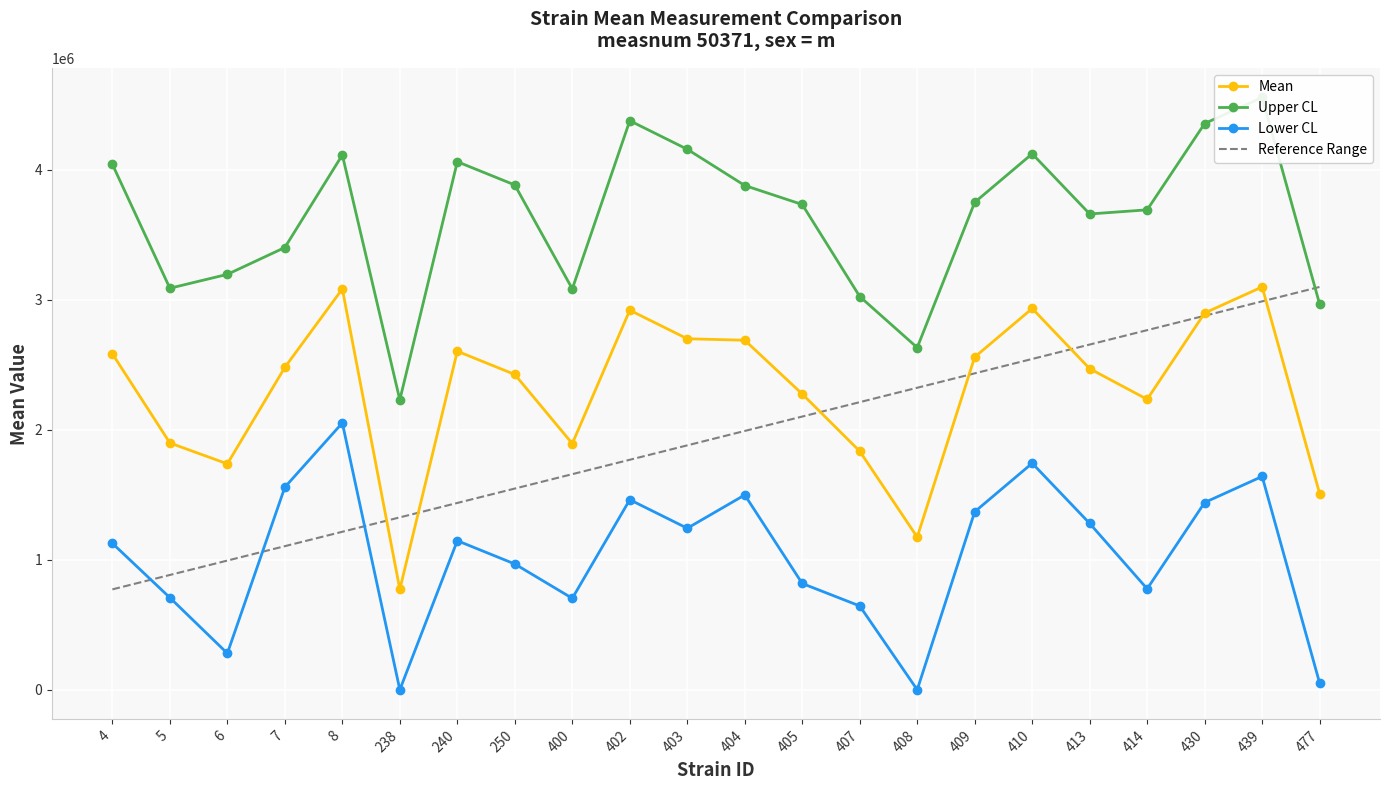

True or false: mean and lowercl cross at least once.

False